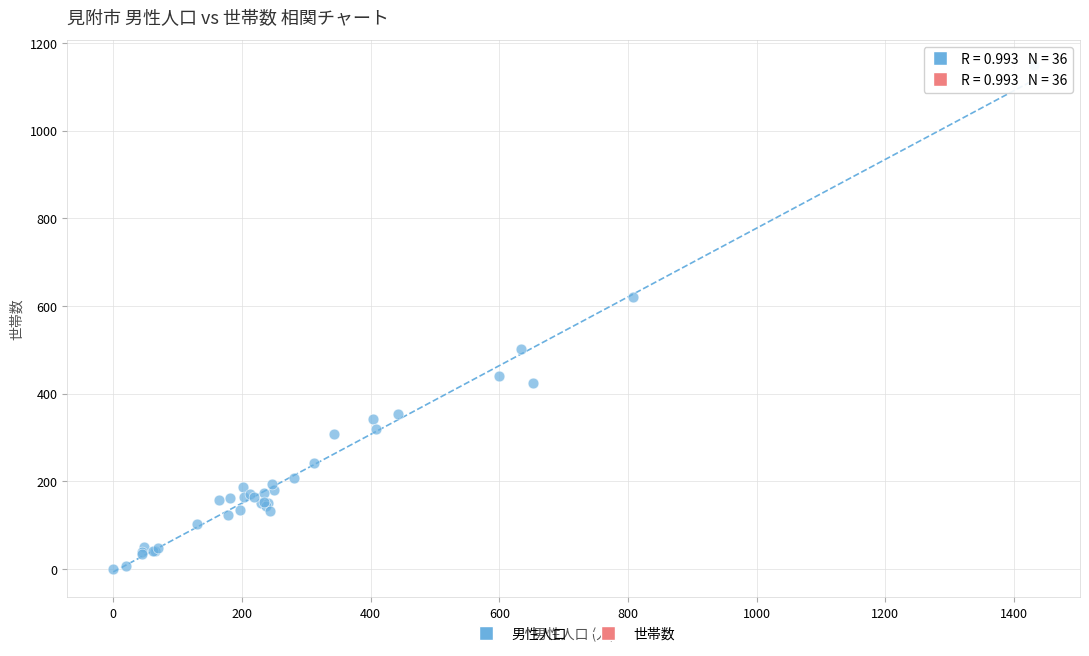

What Y value in the scatter plot is closest to 574?

620